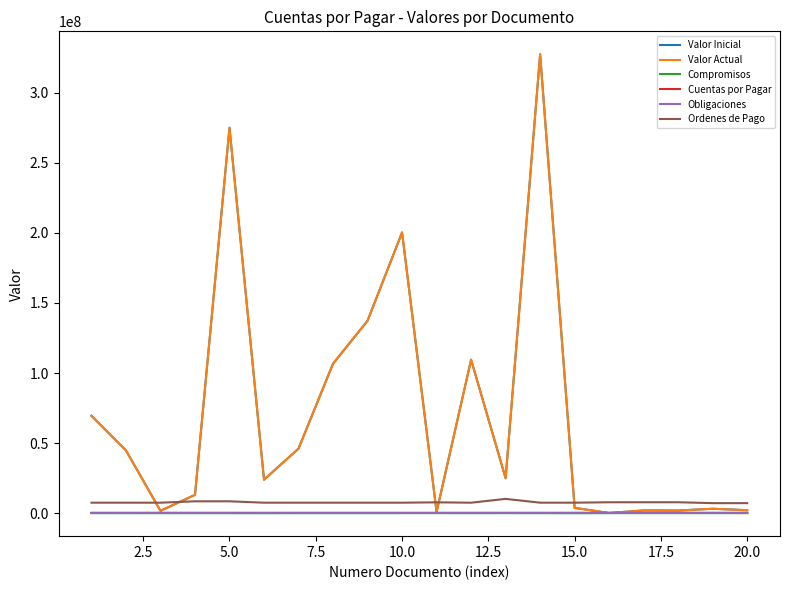

Is this an area chart (filled region under the line)?

No